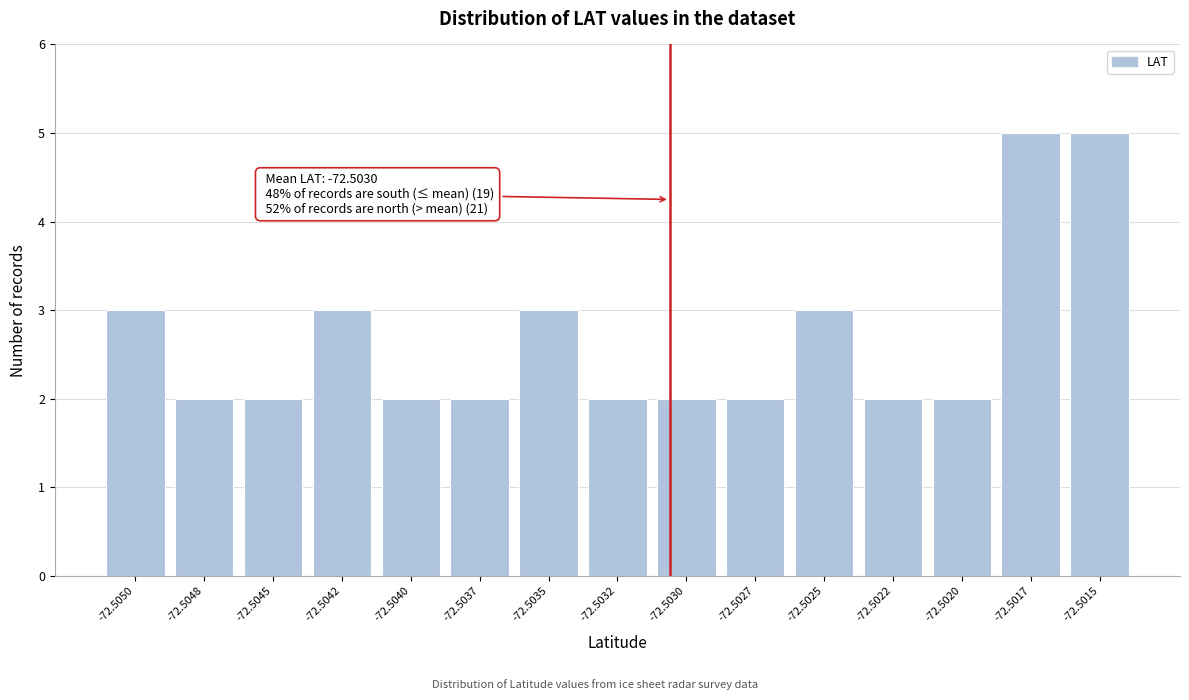

Reading right to left, transcribe all the data shown in this chart.

-72.5015=5	-72.5017=5	-72.5020=2	-72.5022=2	-72.5025=3	-72.5027=2	-72.5030=2	-72.5032=2	-72.5035=3	-72.5037=2	-72.5040=2	-72.5042=3	-72.5045=2	-72.5048=2	-72.5050=3